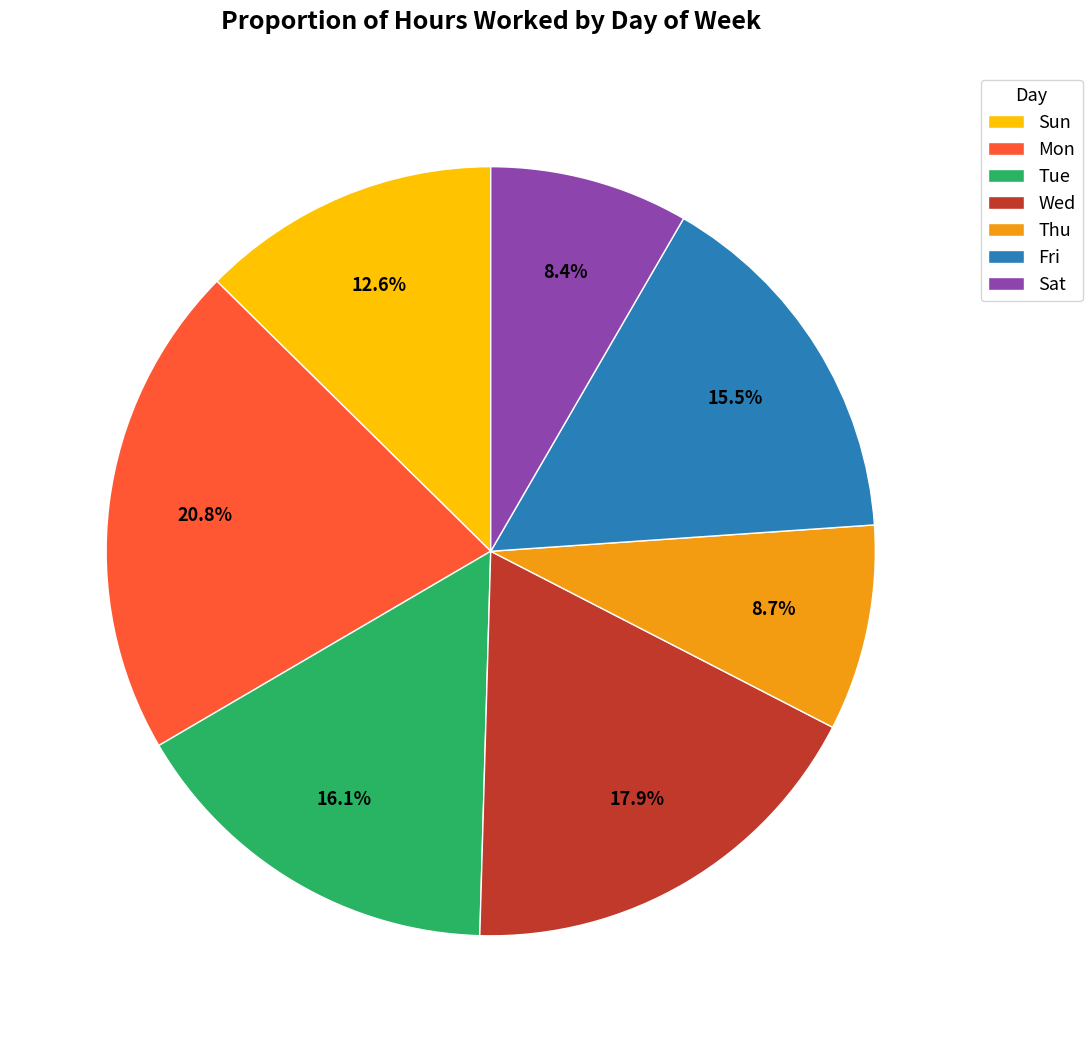

How much of the chart is everything except Fri?

84.5%